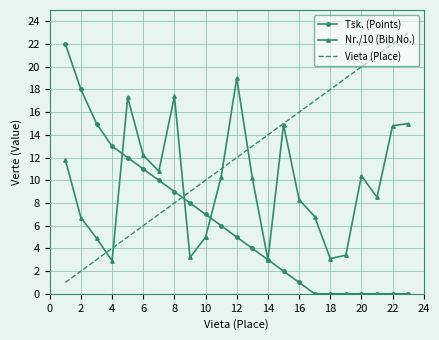

Which series has the largest total across all categories?

Vieta (Place)